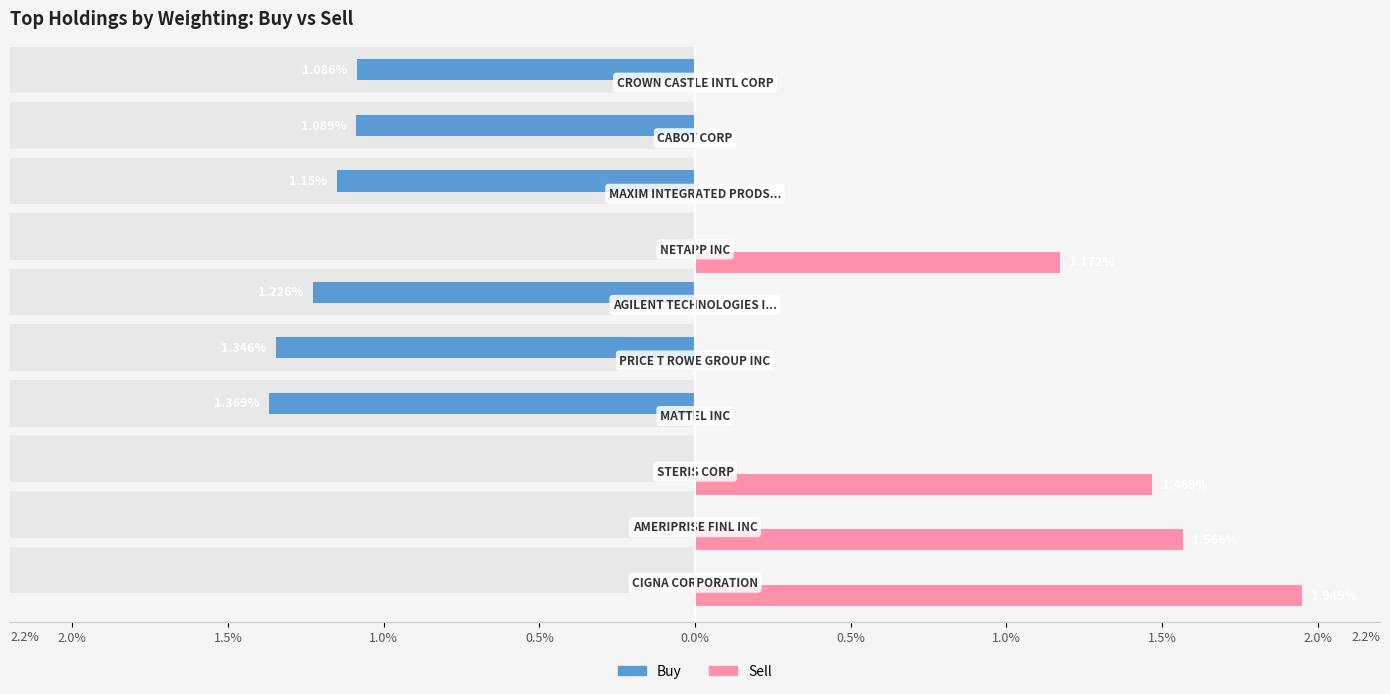

How many positive values does the Sell series have?

4